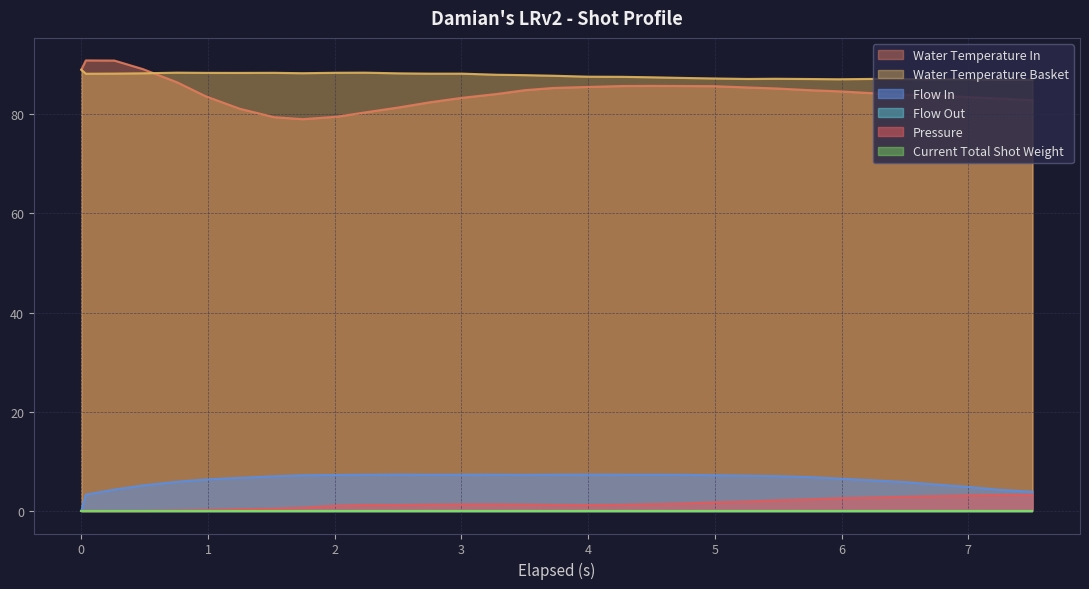

How many interior local peaks does the flow_in series have?

3